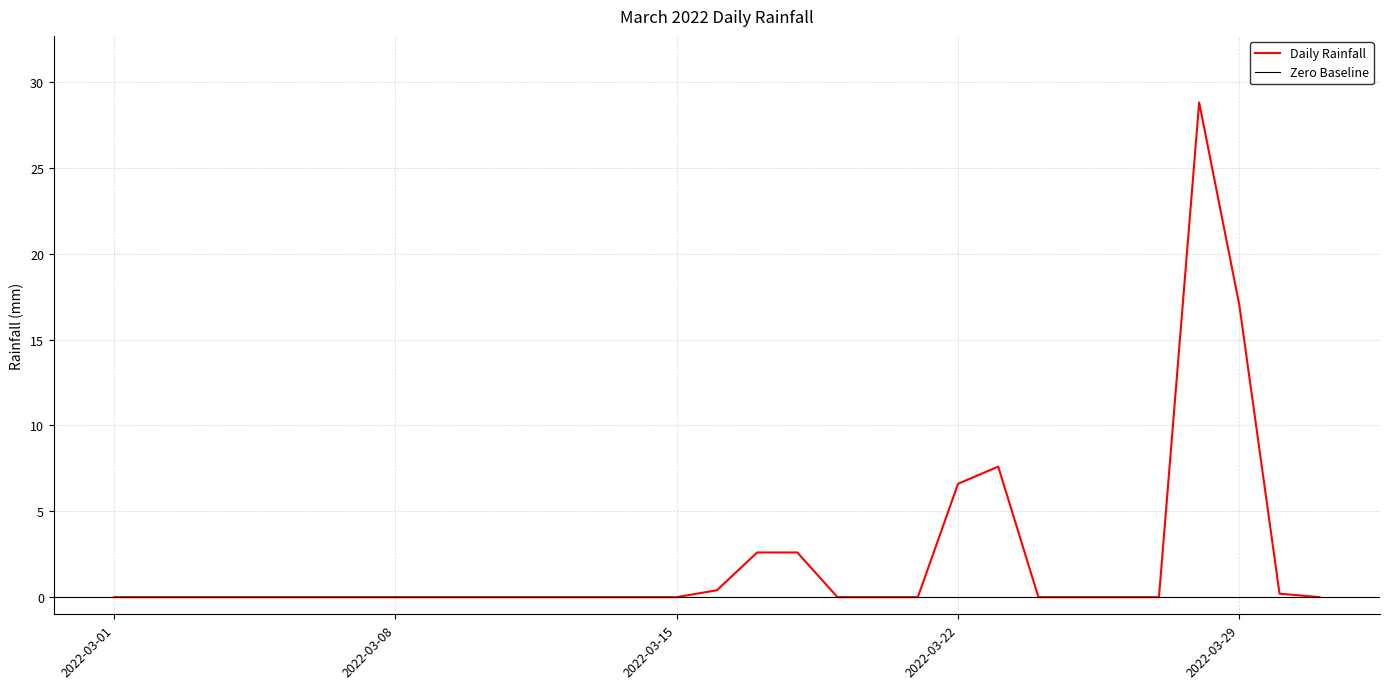

What is the average value?

2.1